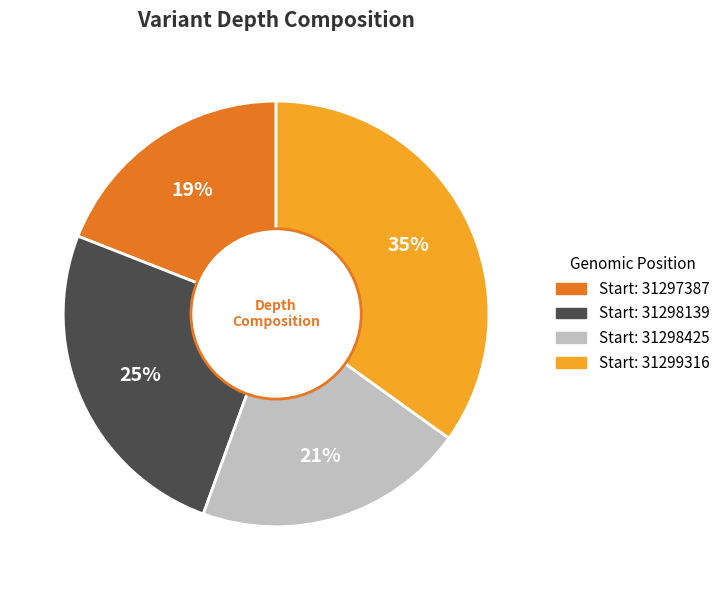

To the nearest percent, what is the average slice percentage?

25%